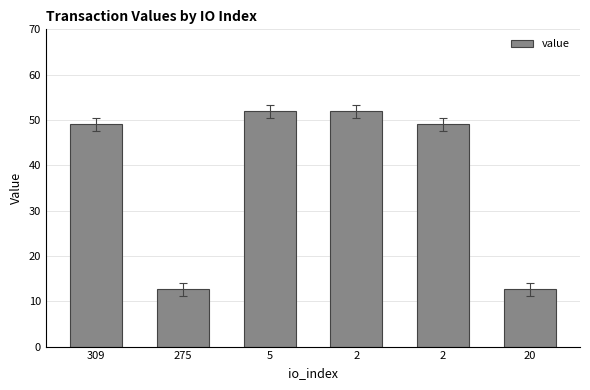

True or false: the data shows 8.3 at 20.

False